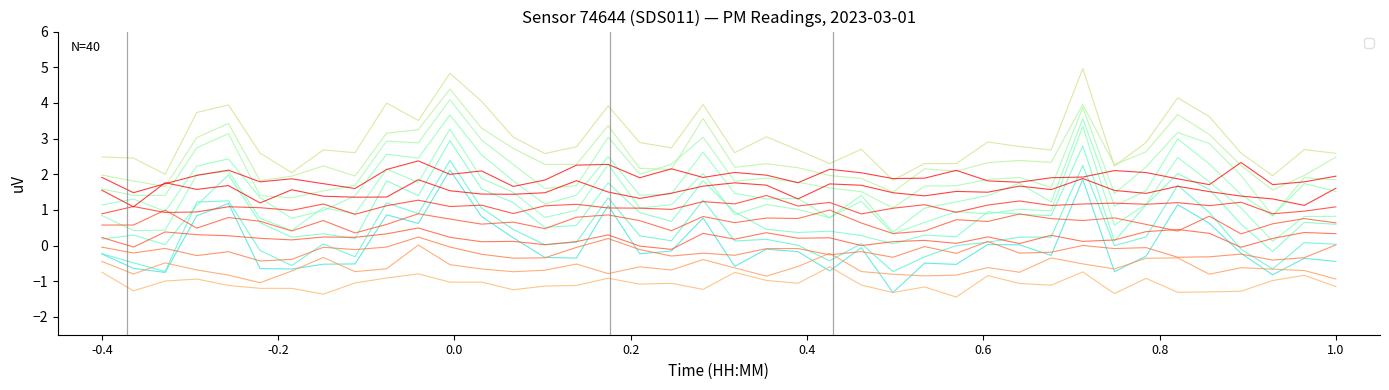

Reading left to right, what are all the values shown in this chart?

00:00=-0.2	00:01=-0.5	00:02=-0.7	00:03=1.2	00:04=1.3	00:05=-0.1	00:06=-0.6	00:07=0.0	00:08=-0.3	00:09=1.2	00:11=0.9	00:12=2.4	00:13=1.1	00:14=0.5	00:15=0.0	00:16=0.1	00:17=1.3	00:18=0.3	00:19=0.1	00:20=1.3	00:21=0.1	00:22=0.2	00:23=0.0	00:24=-0.4	00:25=0.1	00:26=-0.7	00:27=-0.3	00:28=-0.0	00:29=0.1	00:30=0.2	00:31=0.2	00:32=2.2	00:33=-0.0	00:34=0.2	00:35=1.7	00:36=0.9	00:37=-0.1	00:38=-0.7	00:39=0.1	00:40=0.0